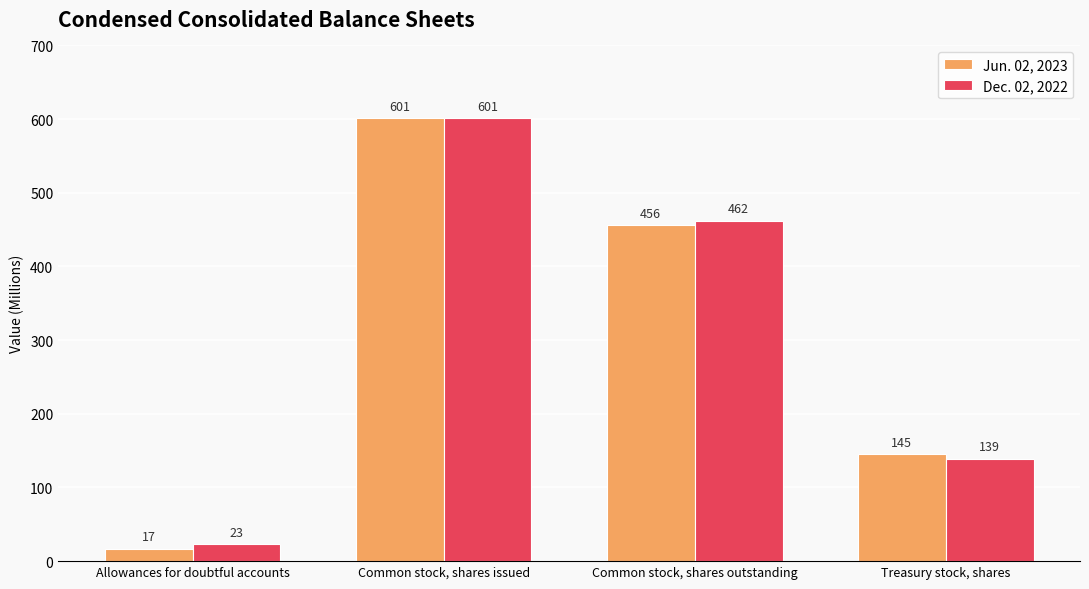

Read the Dec. 02, 2022 value at Common stock, shares outstanding.

462